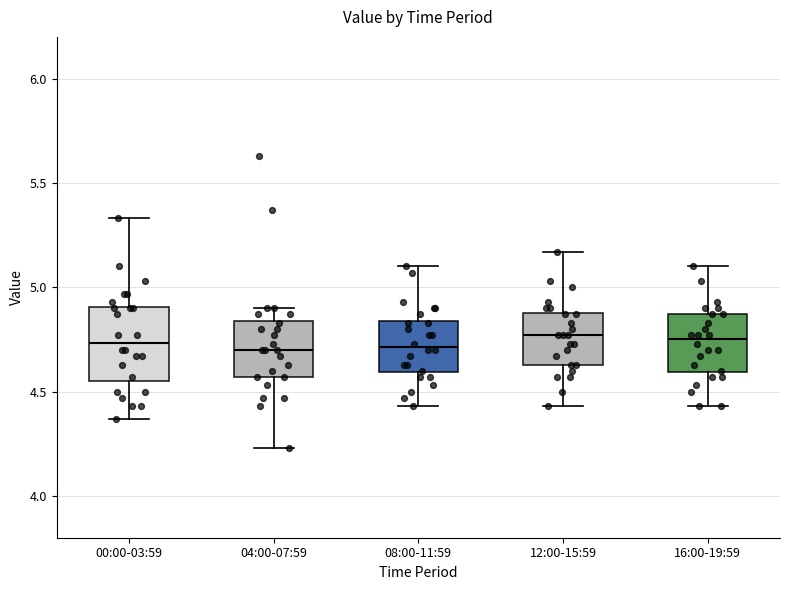

Where does the upper whisker of the box for 04:00-07:59 end on the y-axis? The values are not printed on the chart, so give them approximately, as read against the axis.

4.90